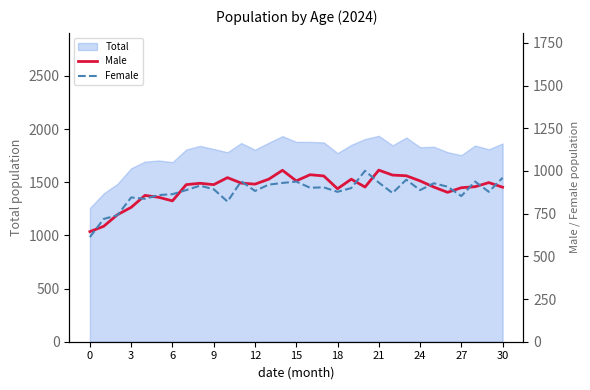

What is the minimum value for Total?

1258